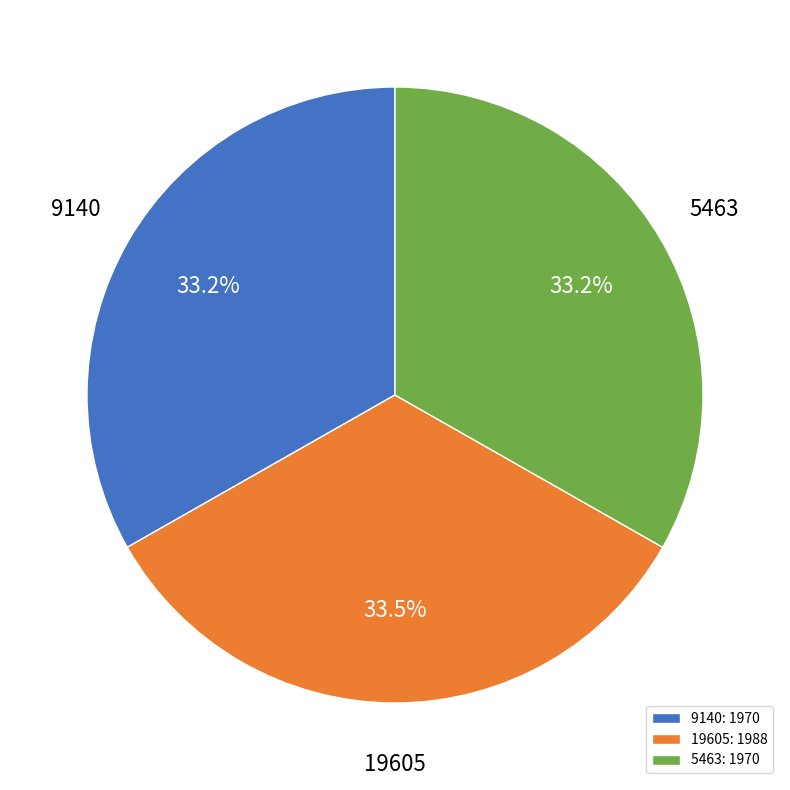

How much of the chart is everything except 19605?

66.5%